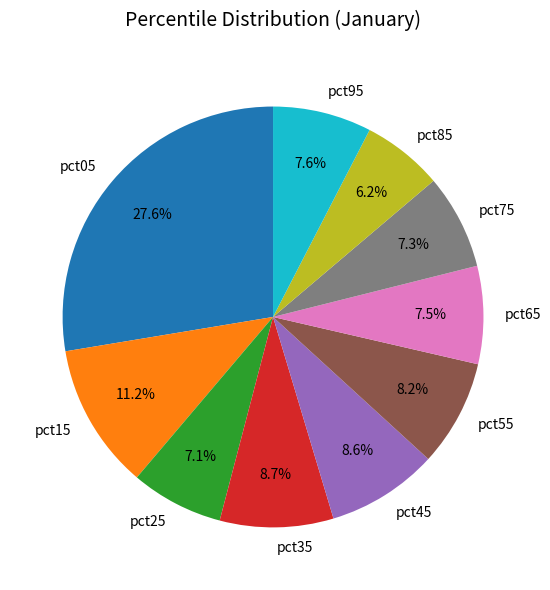

What is the largest slice in the pie chart?

pct05